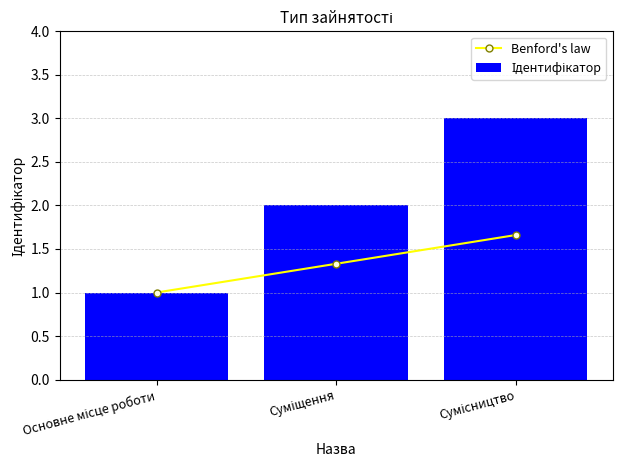

Between Сумісництво and Суміщення, which is larger?

Сумісництво